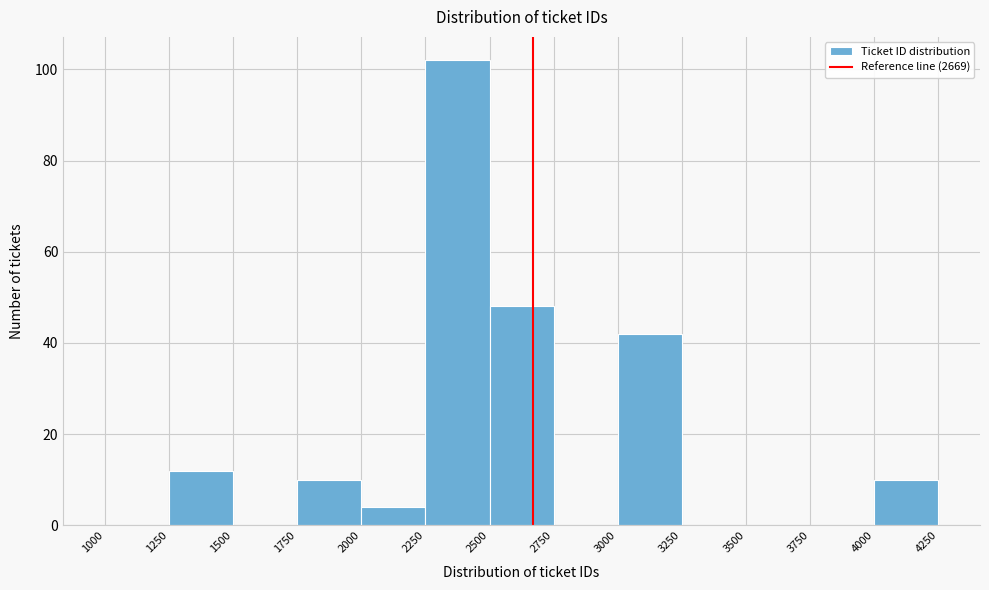

Reading left to right, transcribe this chart: for each bar, give the range it covers on the x-axis and its height. The values are not printed on the chart, so give them approximately, as read against the axis.

1000 to 1250: 0
1250 to 1500: 12
1500 to 1750: 0
1750 to 2000: 10
2000 to 2250: 4
2250 to 2500: 102
2500 to 2750: 48
2750 to 3000: 0
3000 to 3250: 42
3250 to 3500: 0
3500 to 3750: 0
3750 to 4000: 0
4000 to 4250: 10